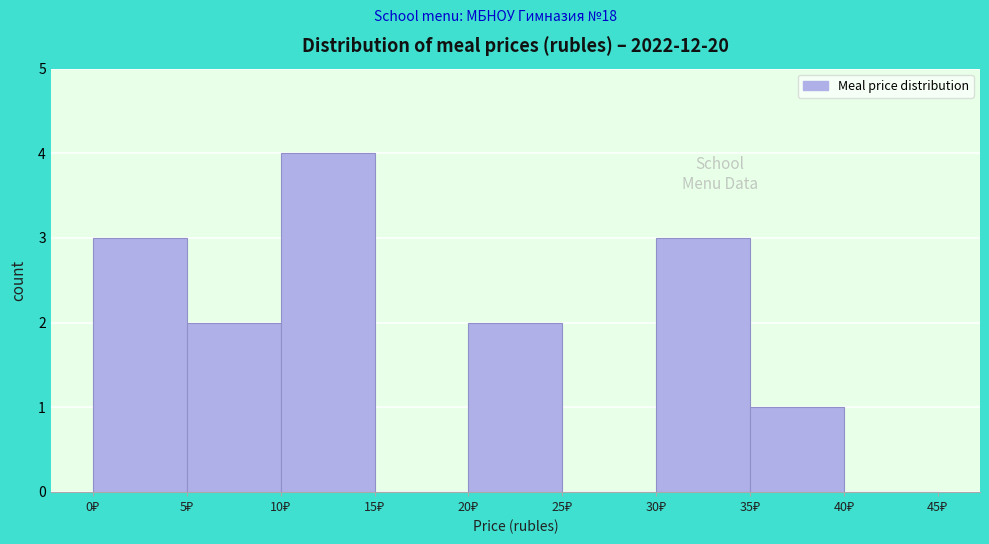

Over which range of the x-axis is the bar tallest?

10 to 15